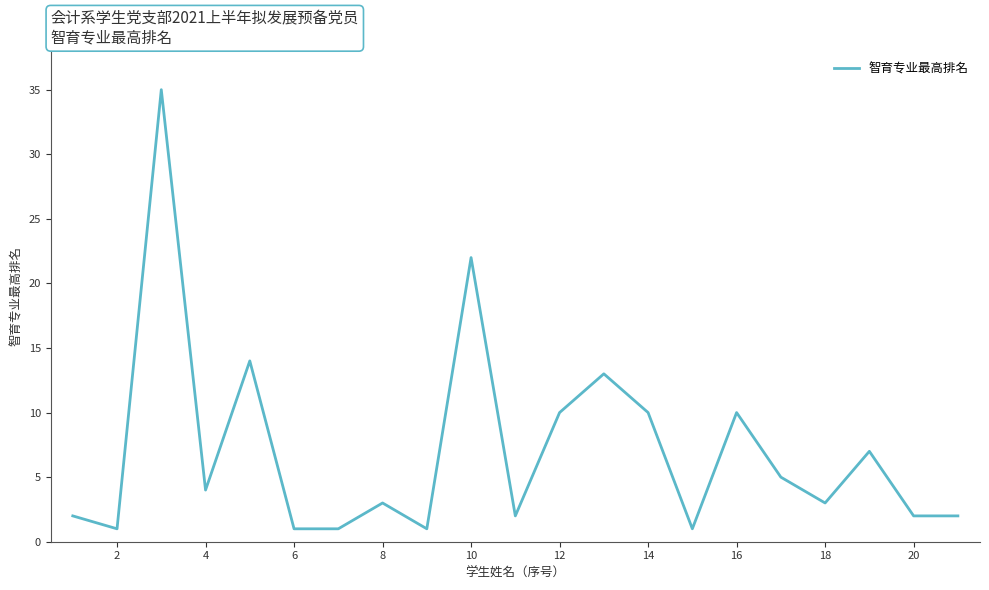

What is the smallest value displayed?

1